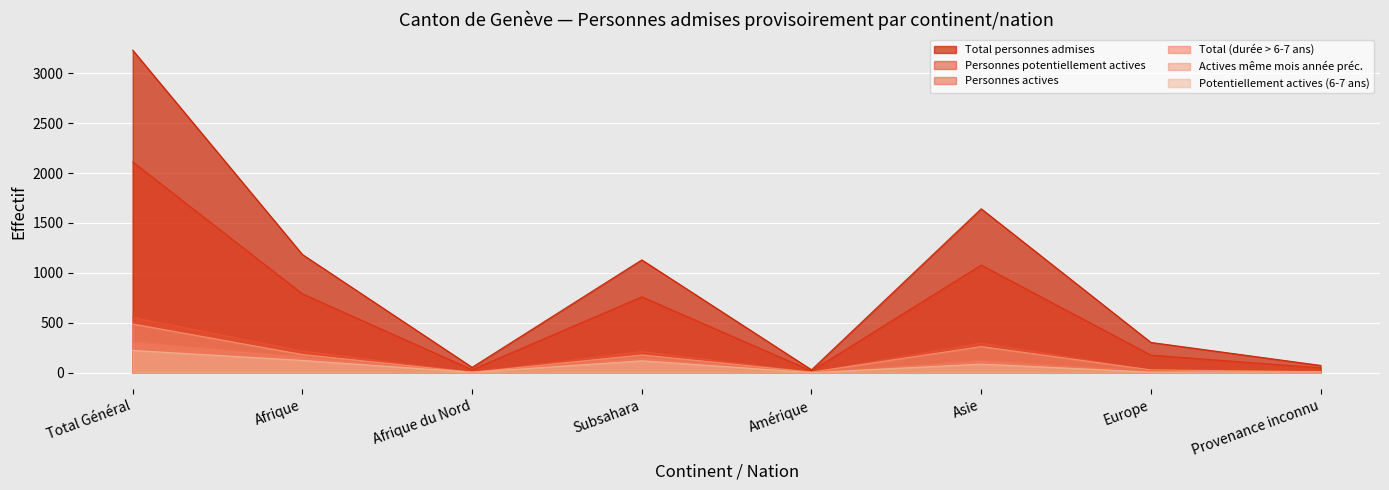

True or false: Personnes actives and Potentiellement actives (6-7 ans) intersect in this chart.

False